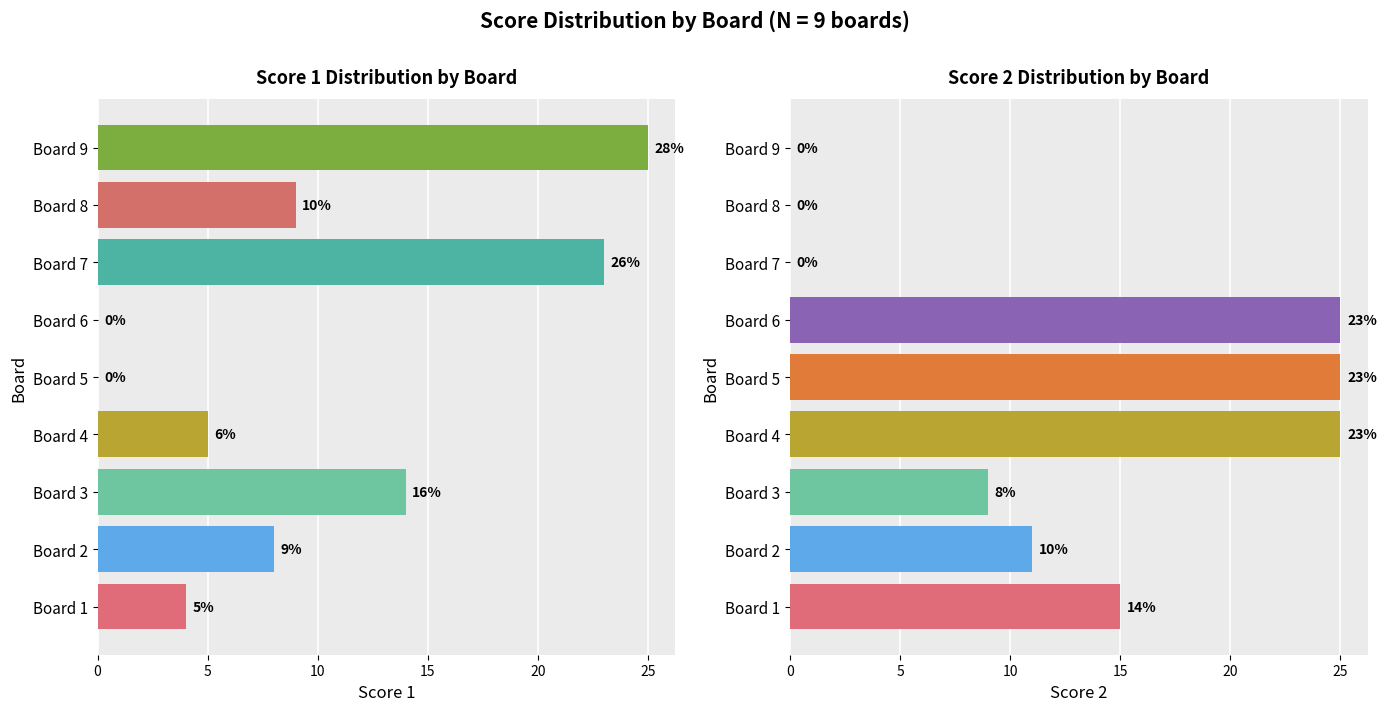

The value of Score 2 at 15 is 25. True or false?

True